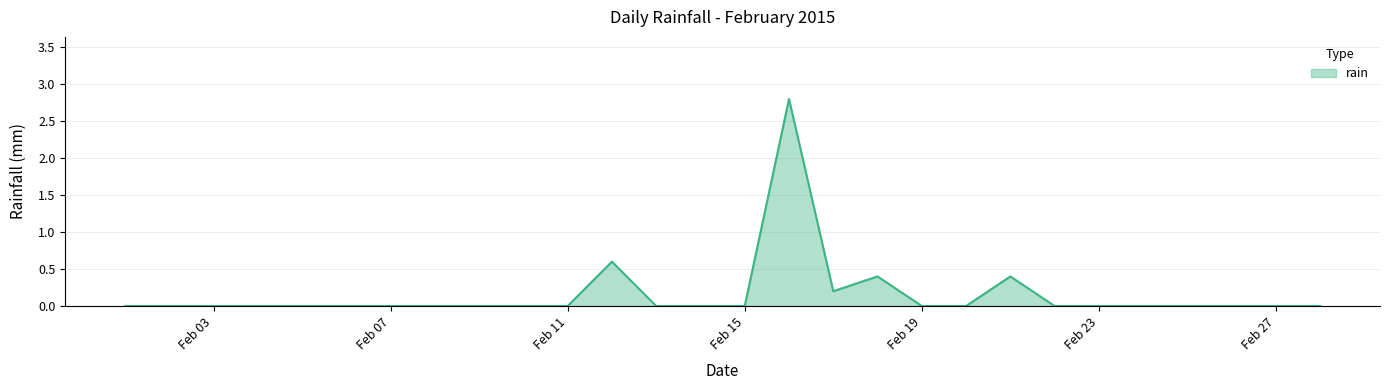

What is the maximum value shown in the chart?

2.8